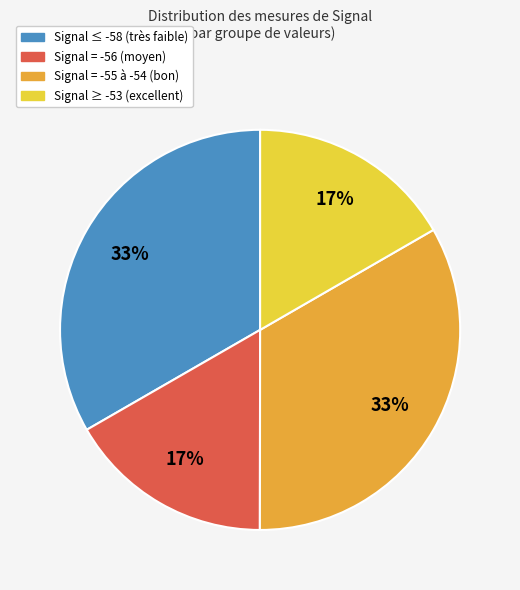

Is there a majority slice in this chart?

No